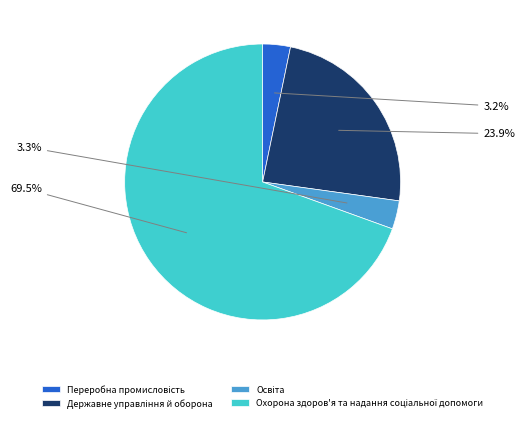

Is there a majority slice in this chart?

Yes